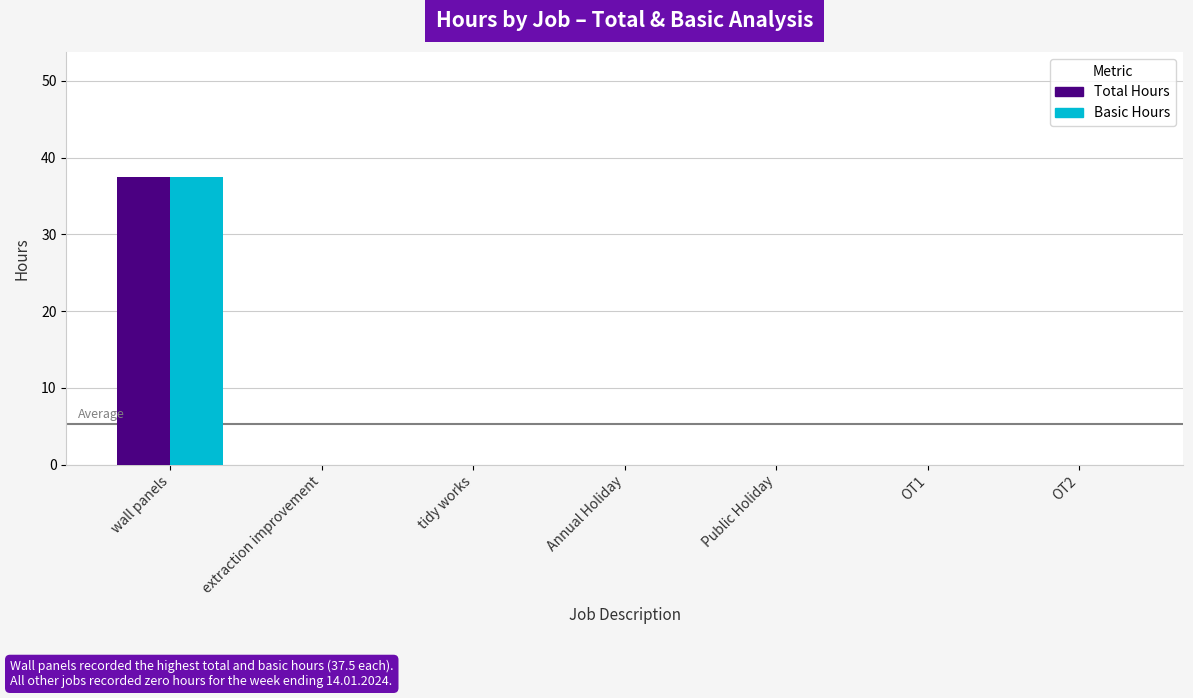

The Total Hours series shows 14.5 at extraction improvement. True or false?

False